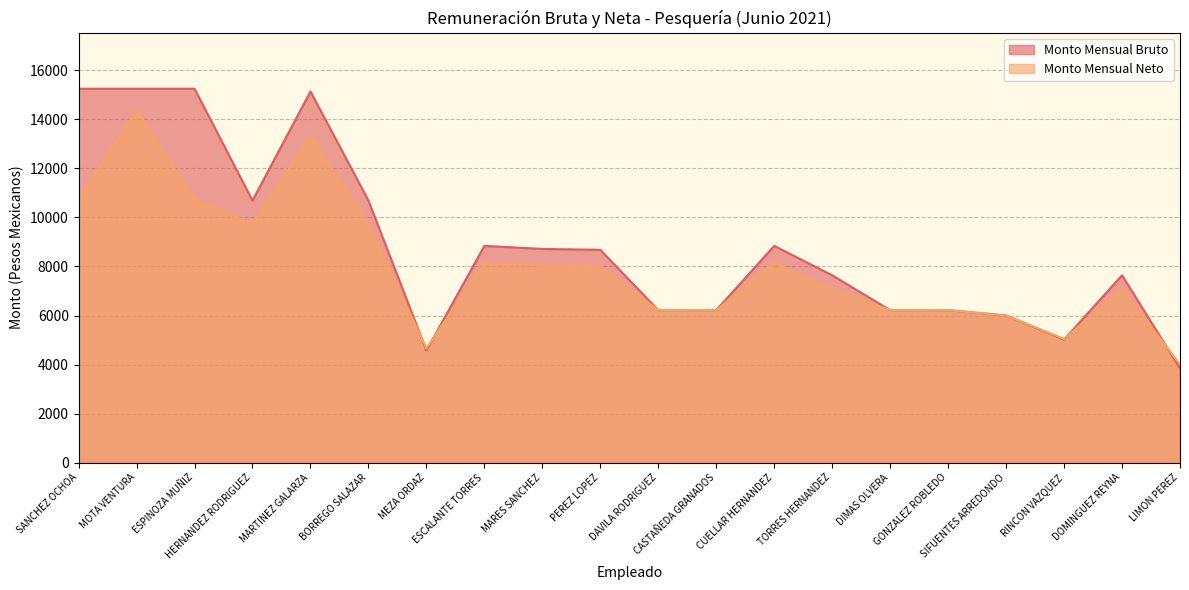

Where is Monto Mensual Neto nearest to the value 9176?

HERNANDEZ RODRIGUEZ